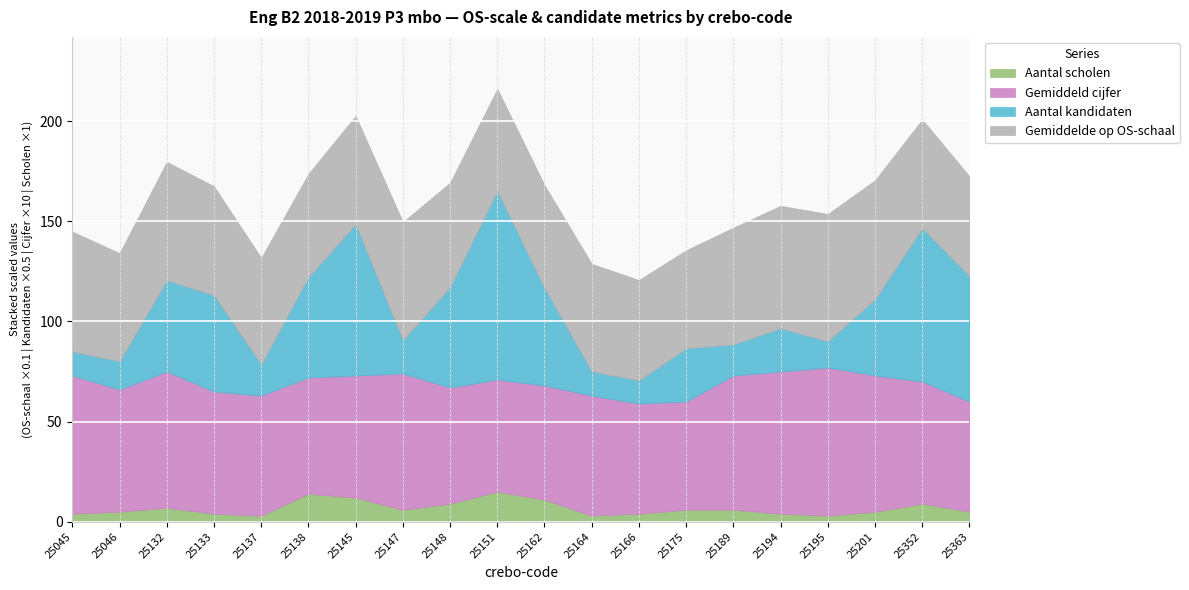

The Aantal scholen series shows 5.0 at 25363. True or false?

True